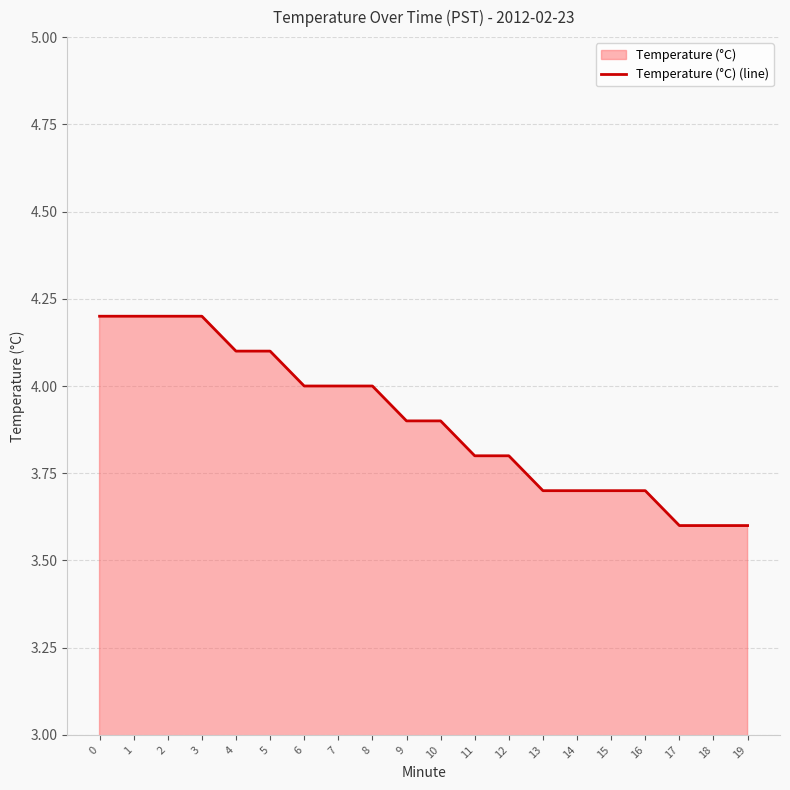

True or false: the data has more than 0 interior local peaks.

False